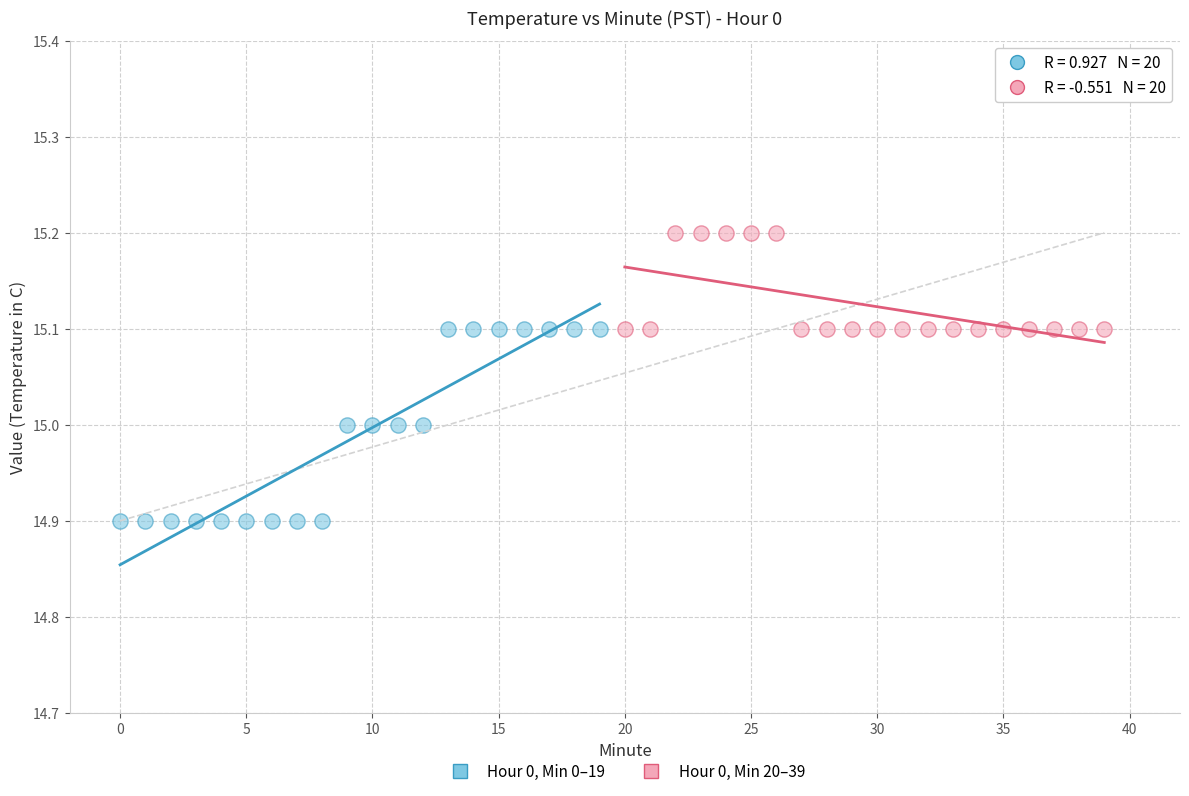

Which series reaches the maximum Y coordinate?

Hour 0, Min 20–39